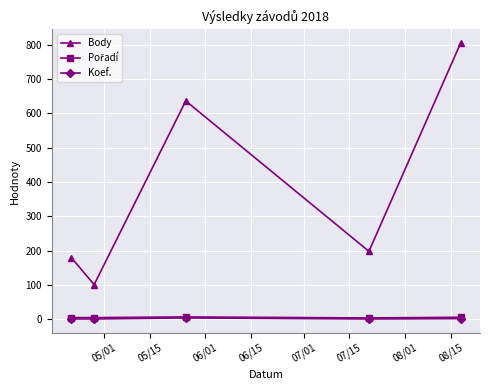

Which series has the largest range (max minus min)?

Body